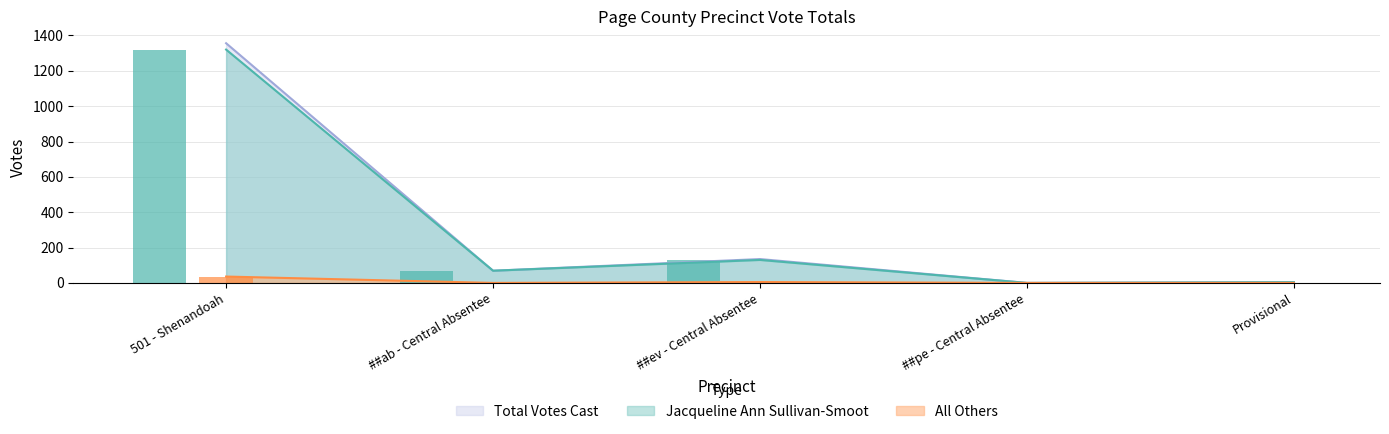

At which label does Total Votes Cast first exceed 69?

501 - Shenandoah